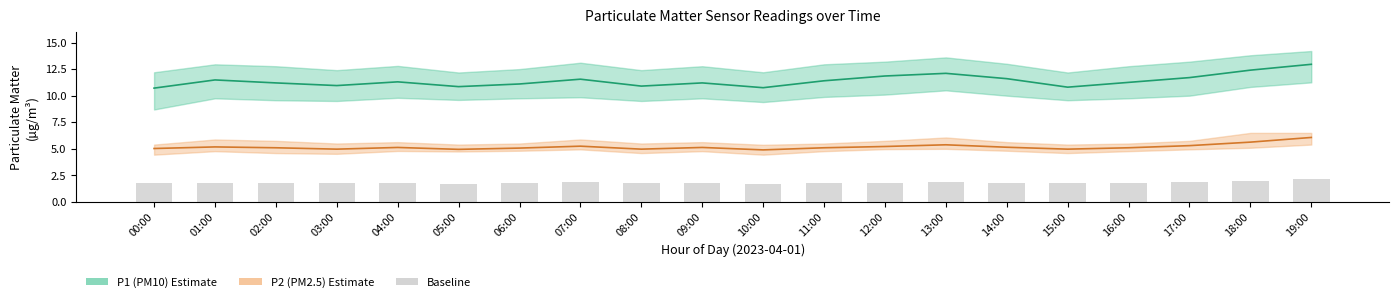

List the labels in order of Baseline (P2 scaled) value, largest first.

19:00, 18:00, 13:00, 17:00, 07:00, 12:00, 01:00, 14:00, 04:00, 09:00, 02:00, 11:00, 16:00, 06:00, 00:00, 03:00, 08:00, 15:00, 05:00, 10:00